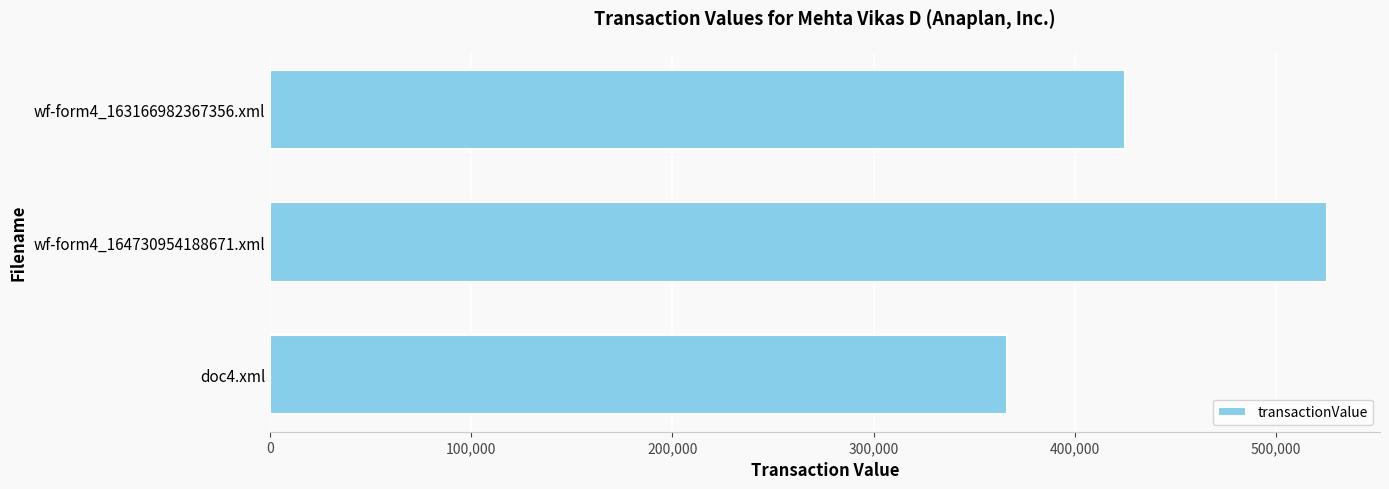

What is the sum of all values?

1317222